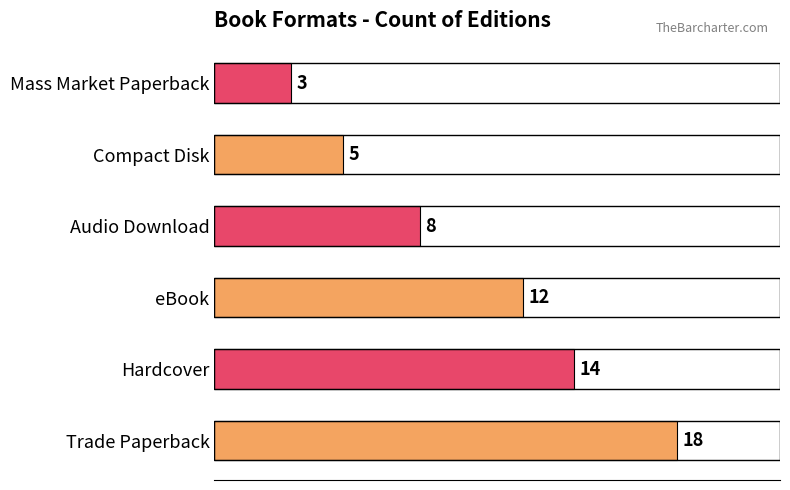

What value does the data have at Compact Disk?

5